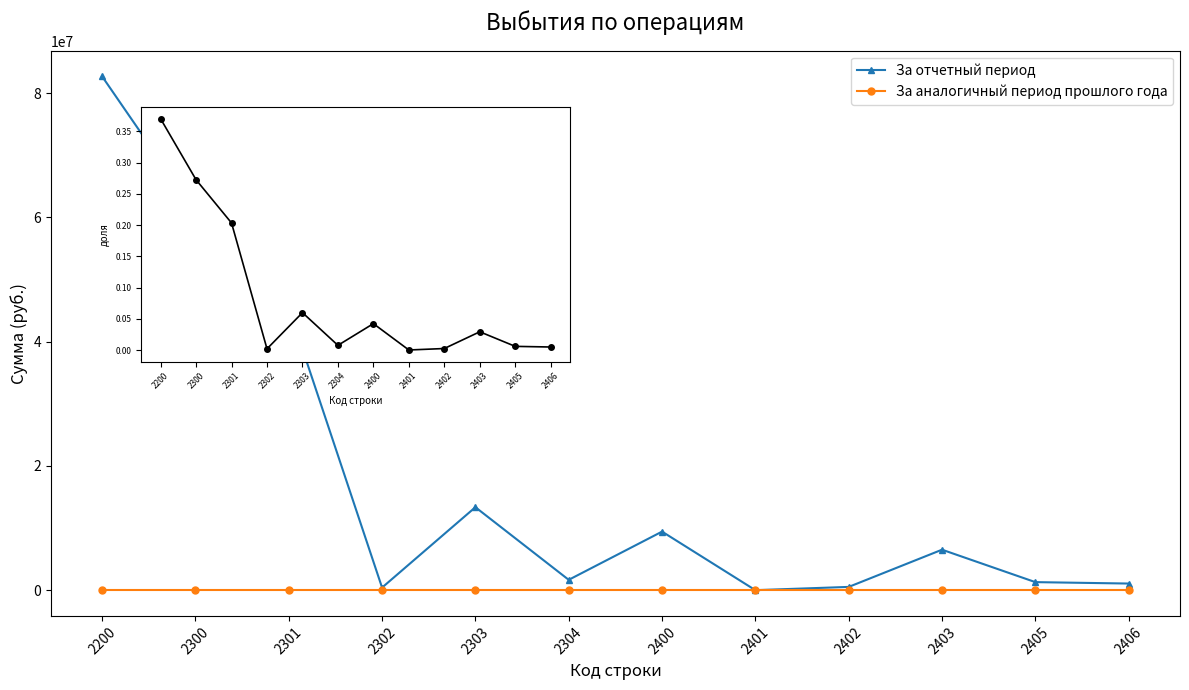

In За отчетный период, how many points are lower than both neighbors (excluding endpoints)?

3